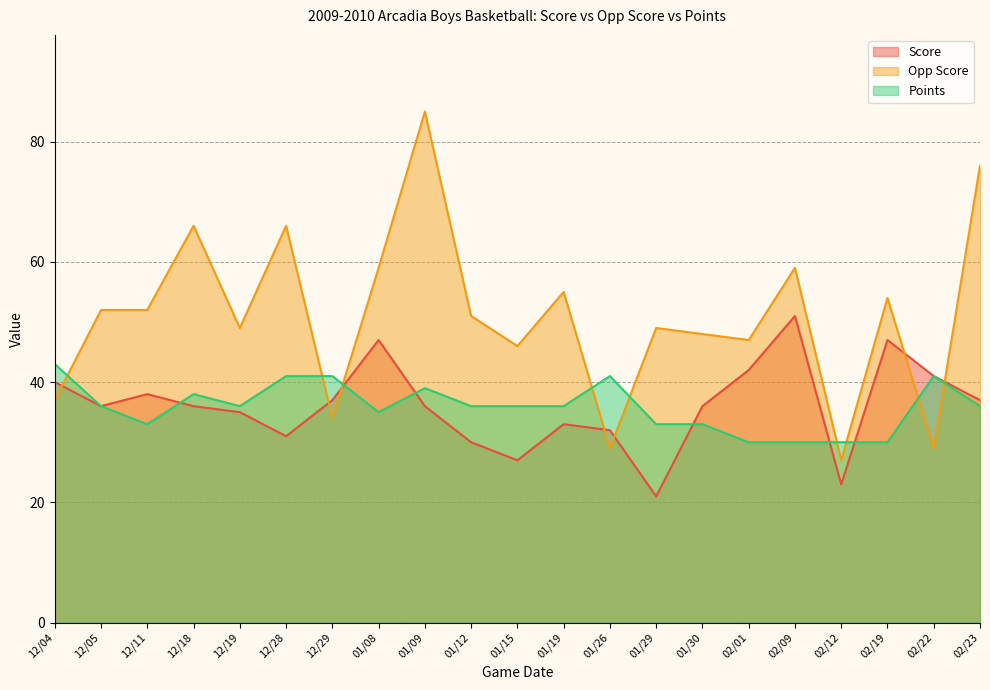

What is the difference between the maximum and minimum values in the Score series?

30